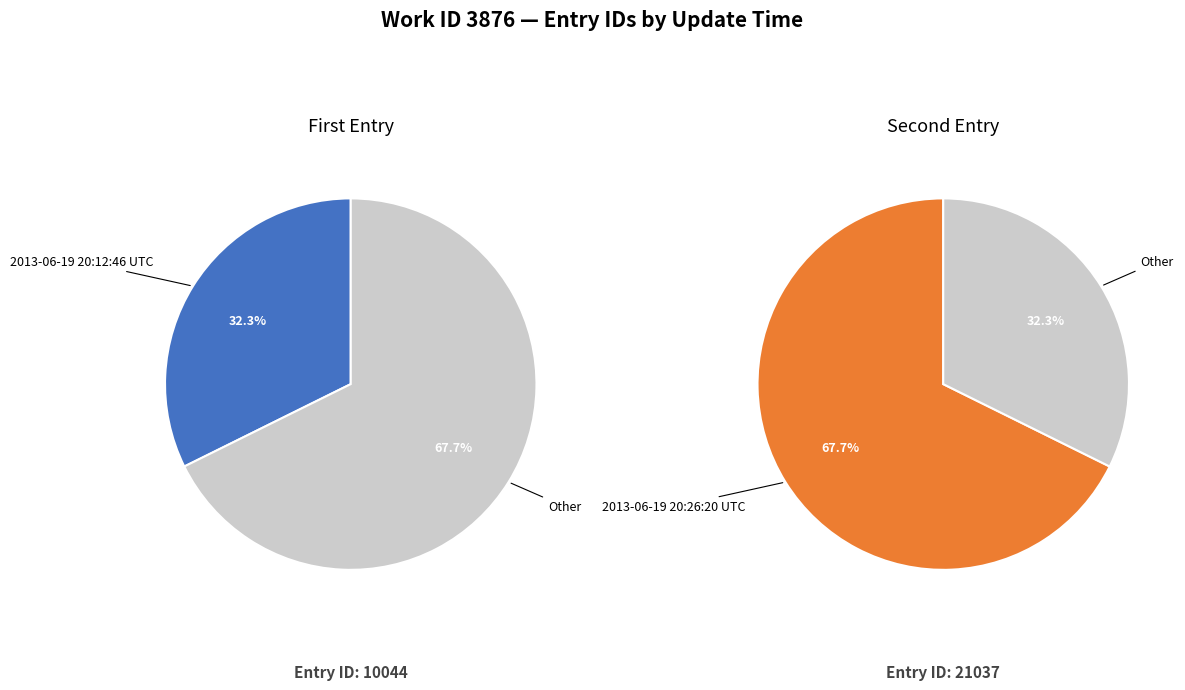

Combined, do 2013-06-19 20:12:46 UTC and 2013-06-19 20:26:20 UTC account for over 50%?

Yes